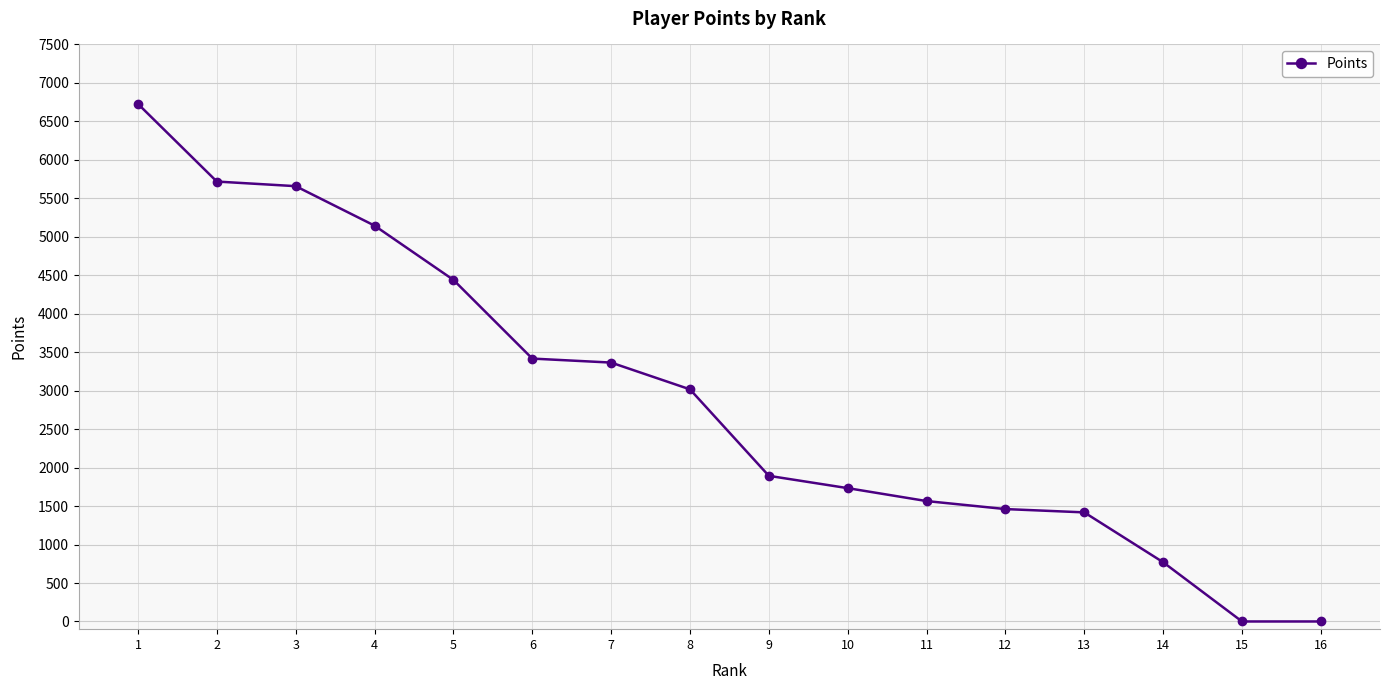

How many categories are shown in the chart?

16